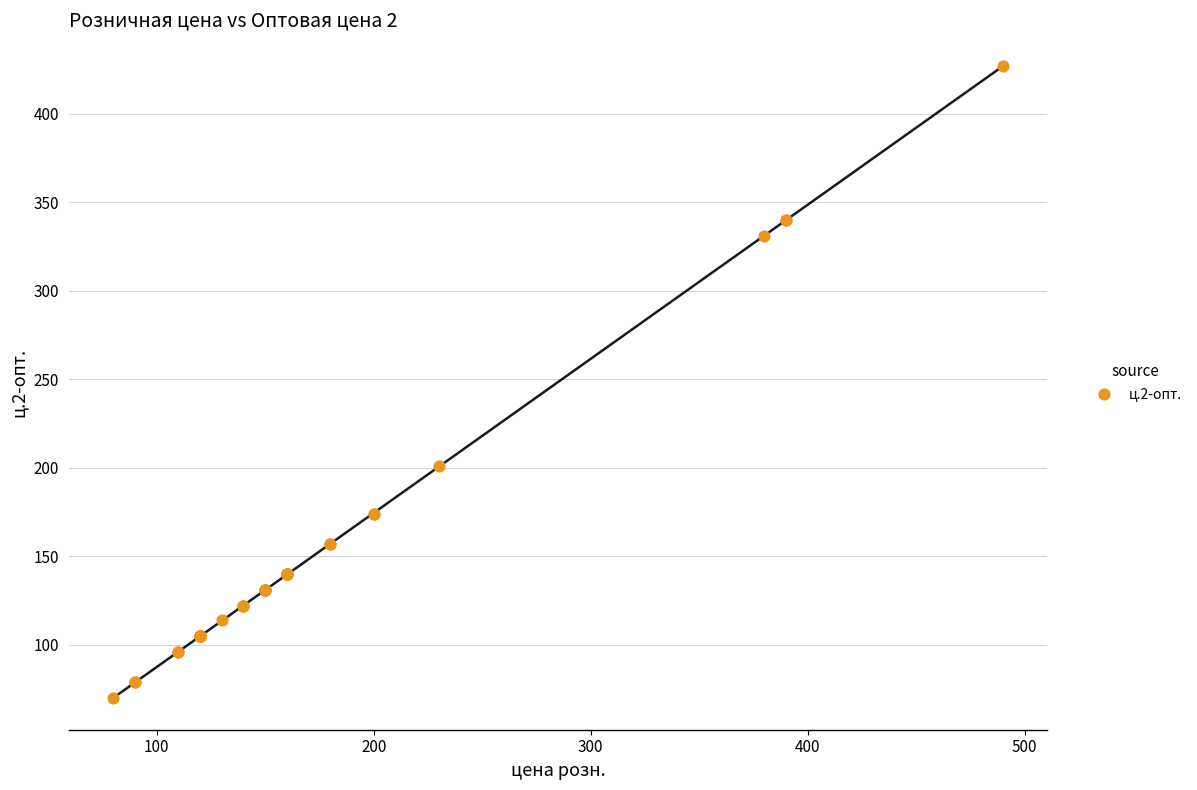

What Y value in the scatter plot is closest to 248?

201